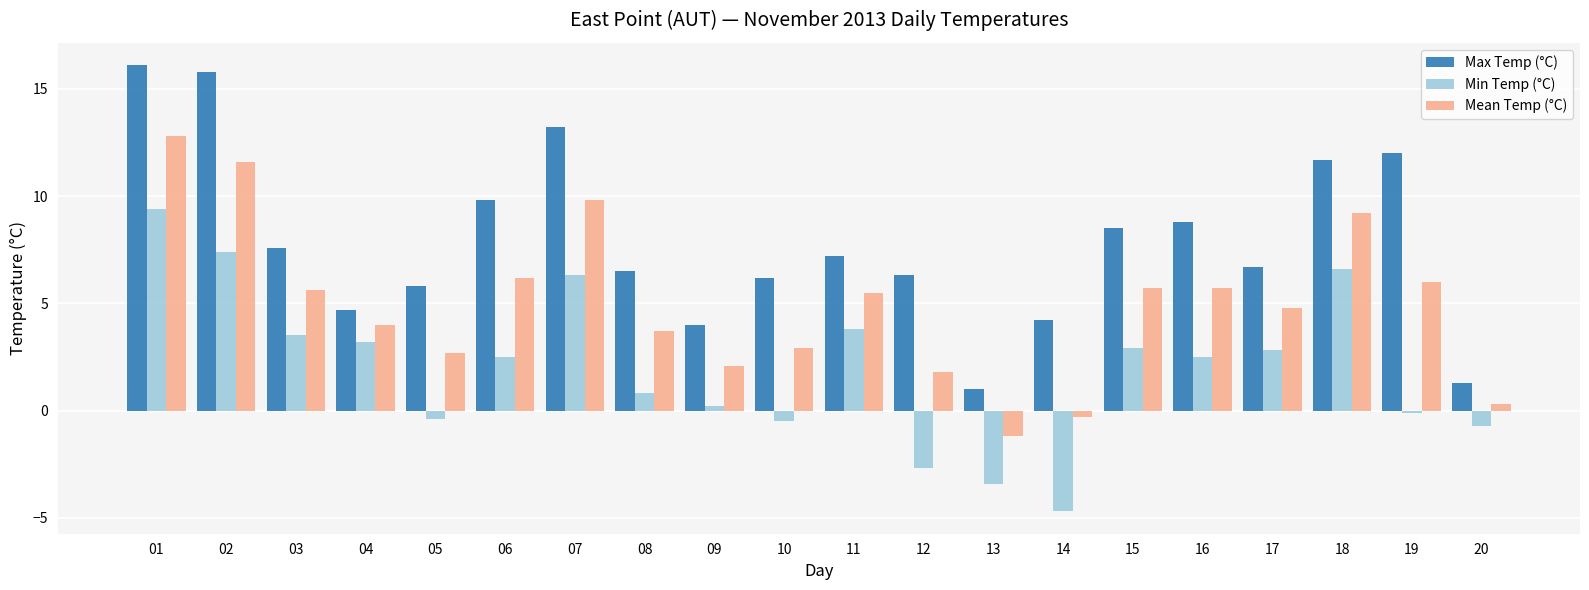

Where does the Mean Temp (°C) series first go above 5?

01